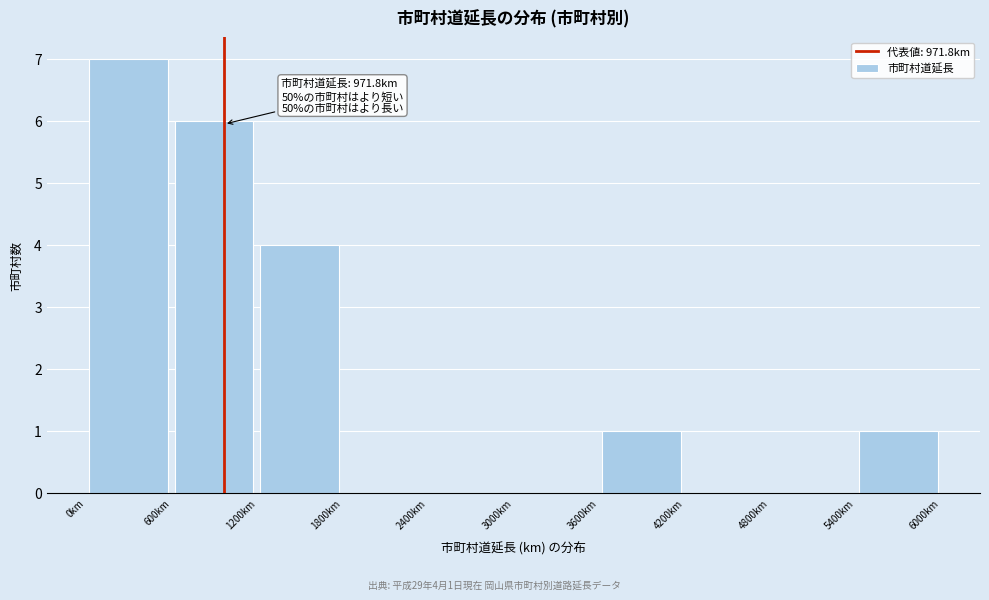

Which range on the x-axis has the tallest bar?

0 to 600